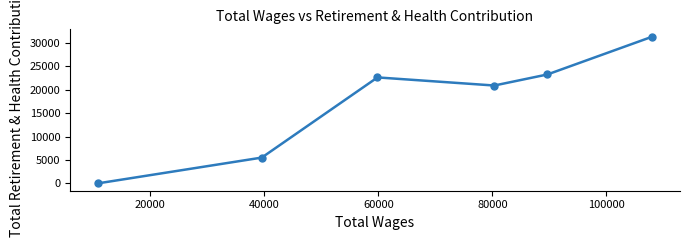

Reading left to right, list all the values displayed in this chart.

0	5516	22655	20923	23285	31366